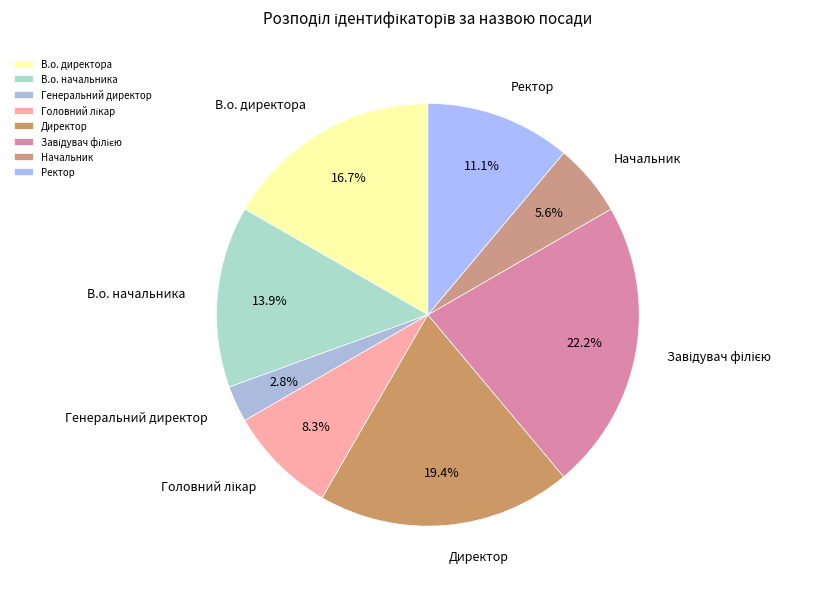

Which category has the smallest portion of the pie?

Генеральний директор